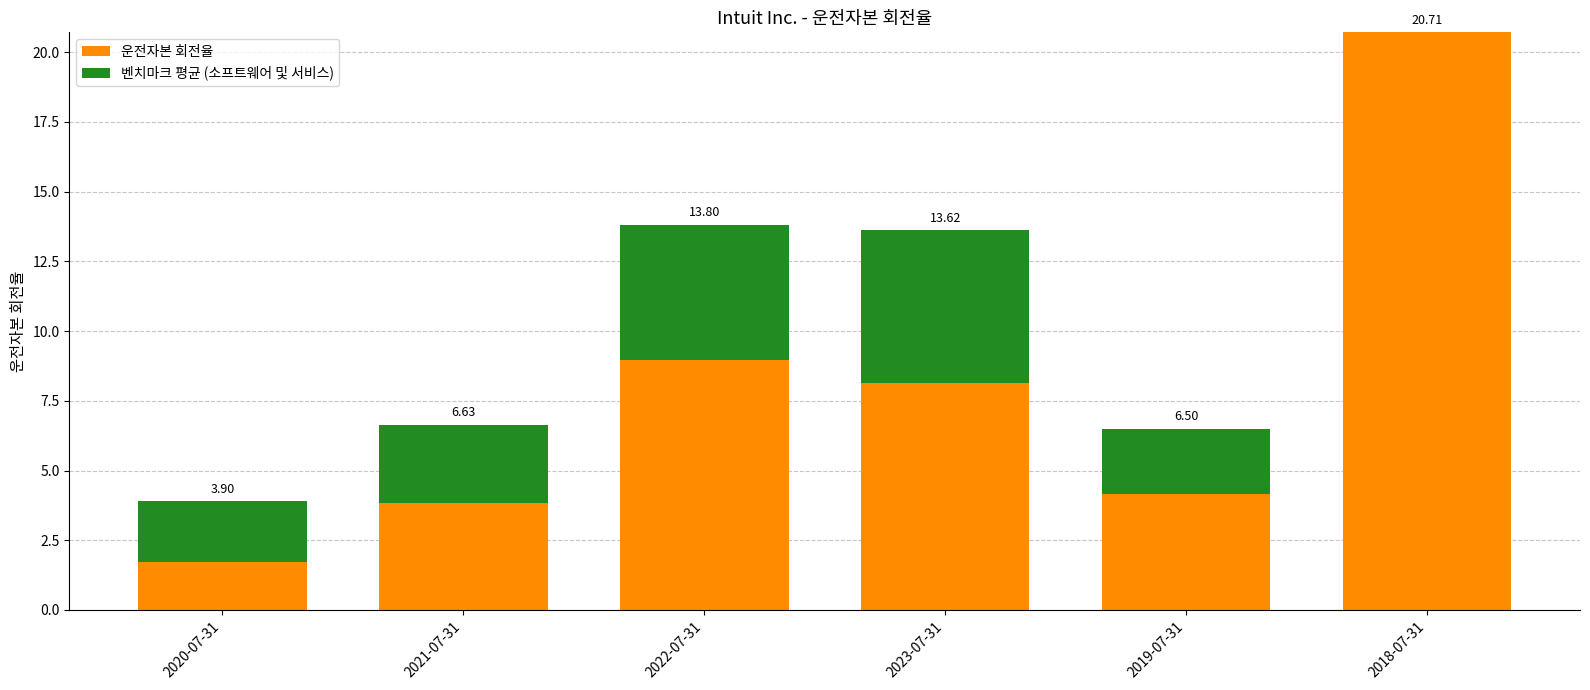

Are the bars grouped side by side (vs. stacked)?

No